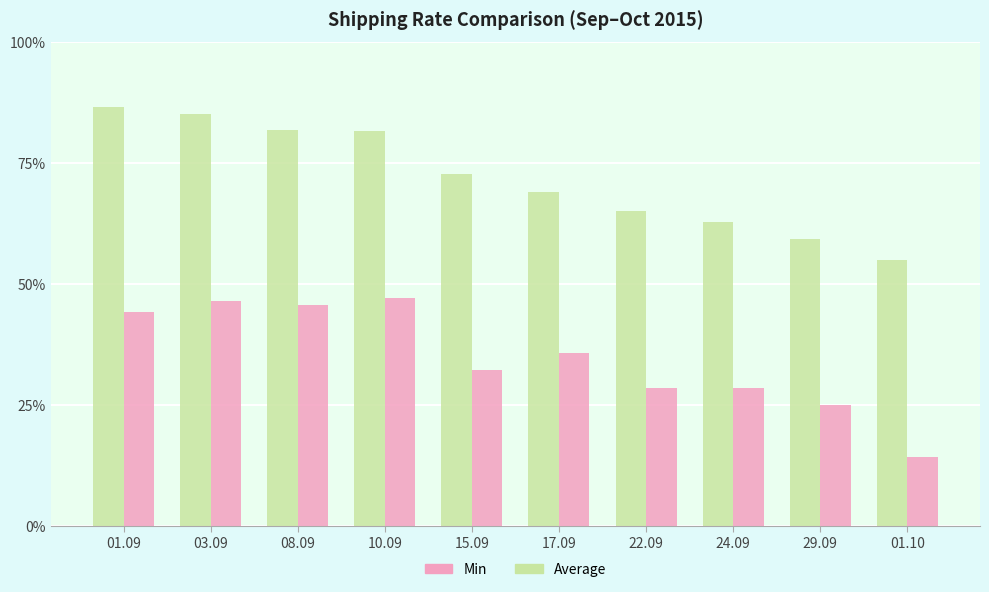

Reading left to right, extract all data points from this chart.

Average: 01.09=7610	03.09=7592	08.09=7545	10.09=7542	15.09=7418	17.09=7365	22.09=7310	24.09=7279	29.09=7229	01.10=7169
Min: 01.09=7020	03.09=7050	08.09=7038	10.09=7060	15.09=6850	17.09=6900	22.09=6800	24.09=6800	29.09=6750	01.10=6600